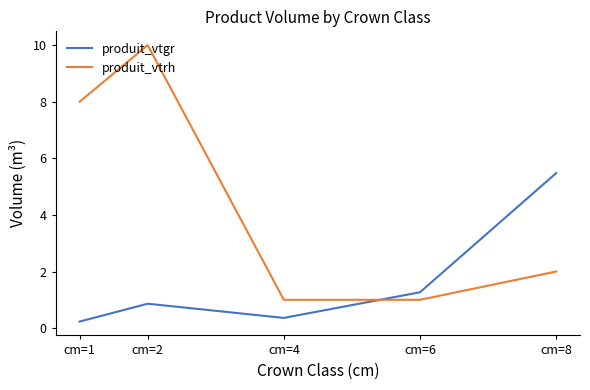

Which series has the largest range (max minus min)?

produit_vtrh